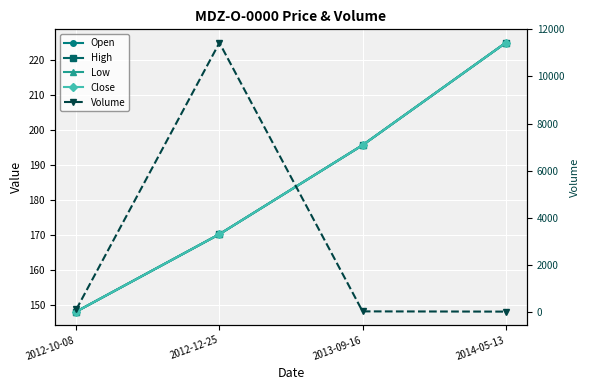

Is the value of Open at 2012-10-08 greater than the value of Volume at 2013-09-16?

Yes